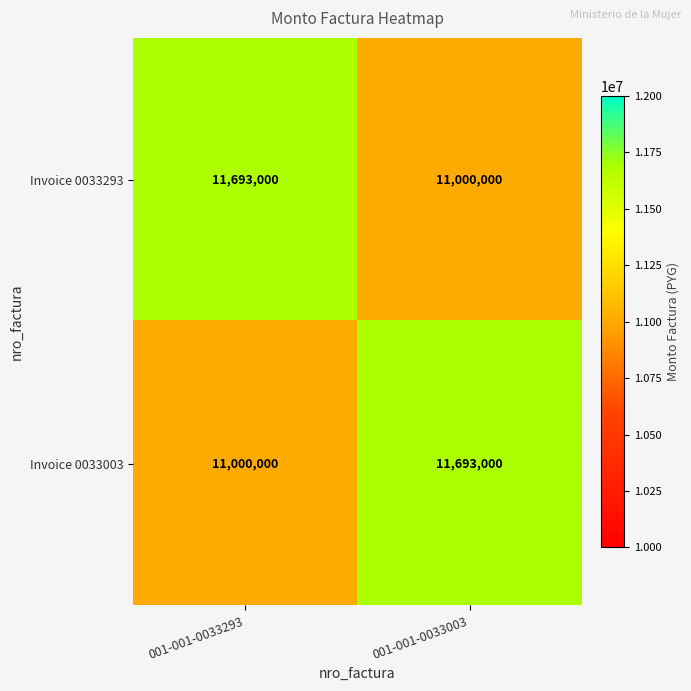

At 001-001-0033293, list the series in order from smallest to largest.

Invoice 0033003, Invoice 0033293